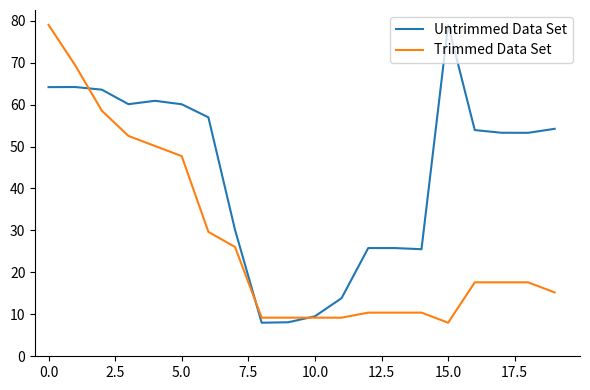

What is the lowest value of the Trimmed Data Set series?

8.0